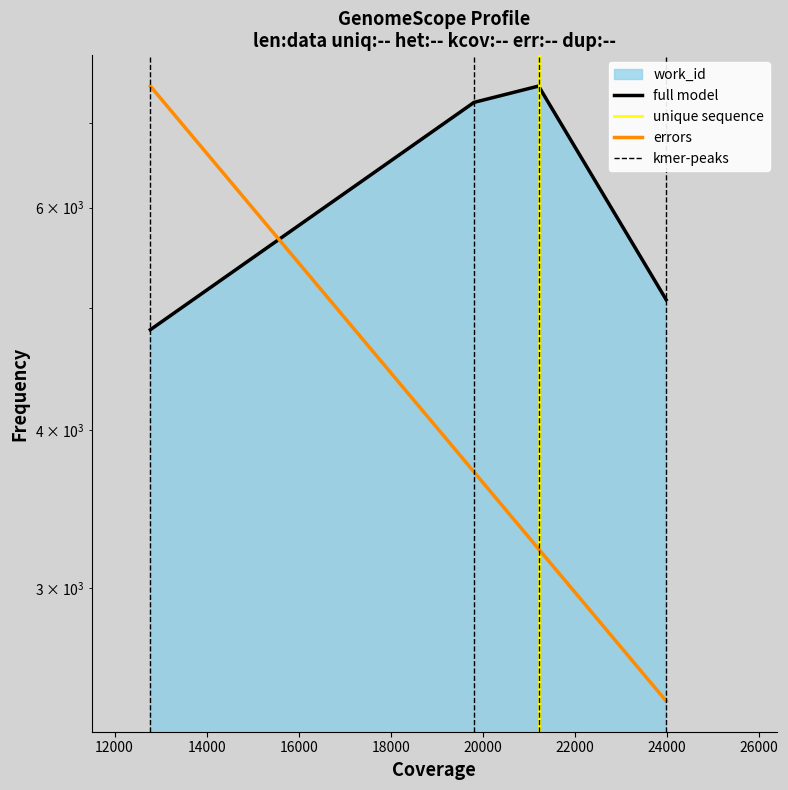

Does the chart have visible grid lines?

No